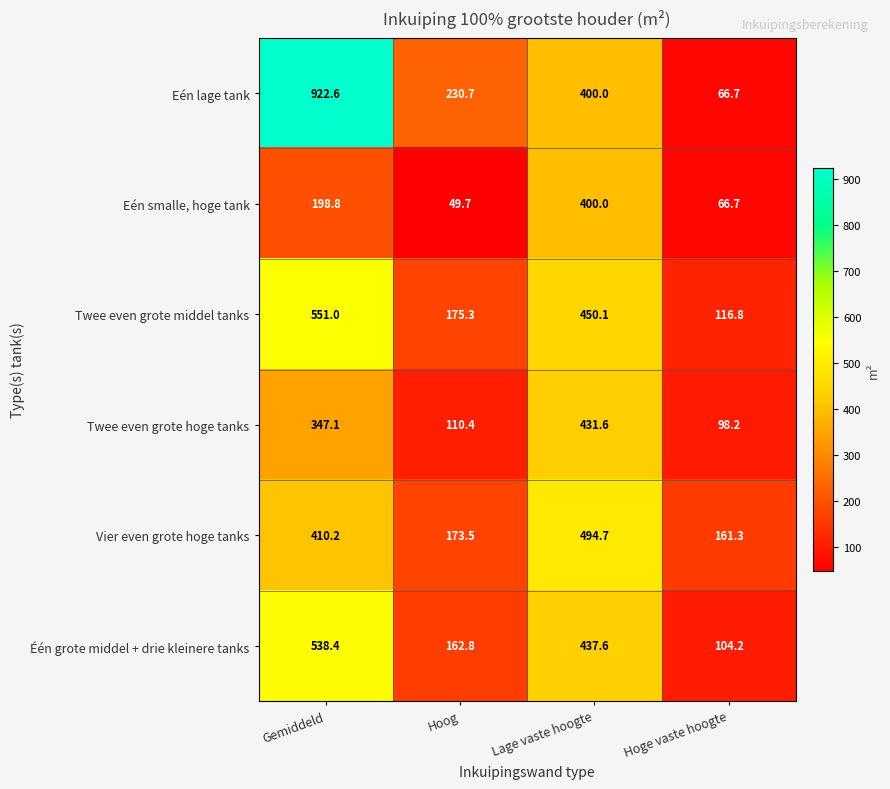

Reading left to right, transcribe all the data shown in this chart.

Eén lage tank: 922.6	230.7	400.0	66.7
Eén smalle, hoge tank: 198.8	49.7	400.0	66.7
Twee even grote middel tanks: 551.0	175.3	450.1	116.8
Twee even grote hoge tanks: 347.1	110.4	431.6	98.2
Vier even grote hoge tanks: 410.2	173.5	494.7	161.3
Één grote middel + drie kleinere tanks: 538.4	162.8	437.6	104.2